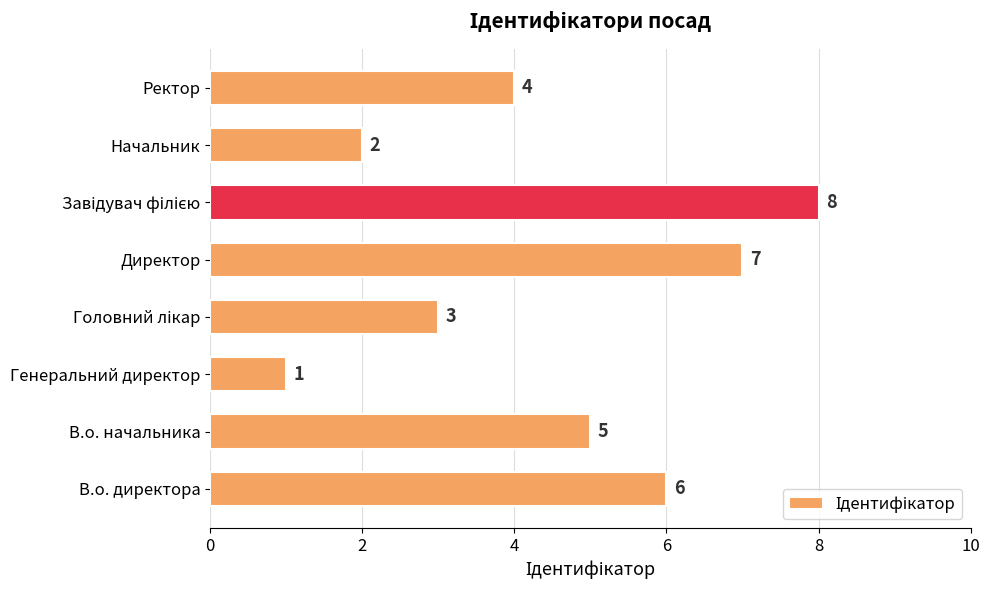

How many bars are there in total?

8